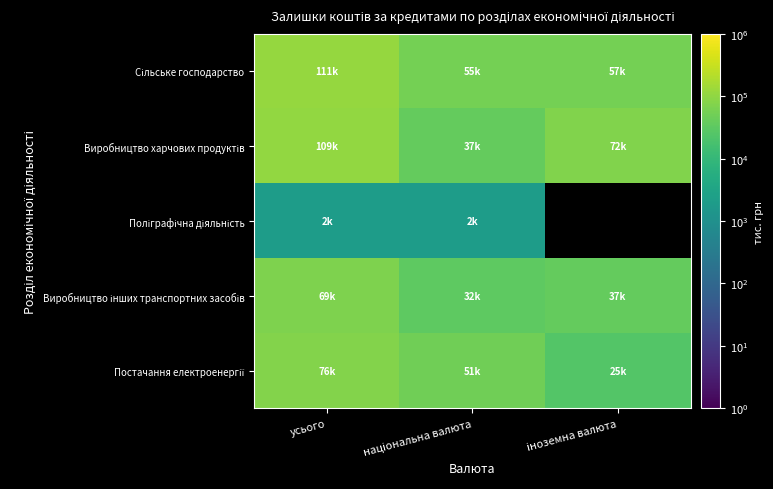

What is the minimum value for Виробництво харчових продуктів?

37251.7